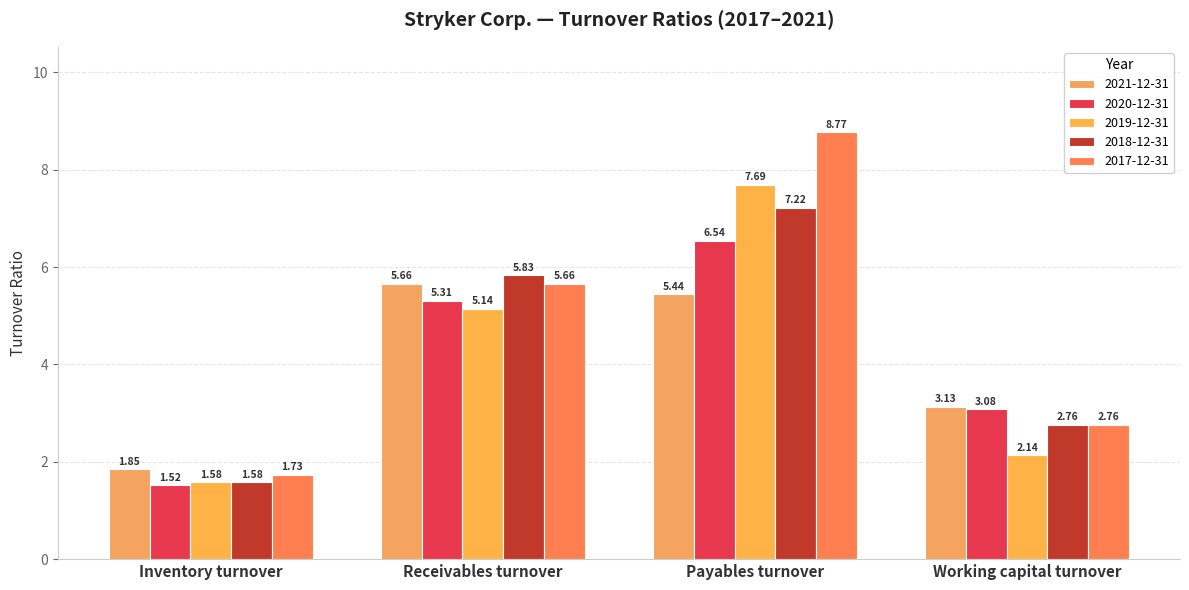

List the series in order of their peak value, lowest first.

2021-12-31, 2020-12-31, 2018-12-31, 2019-12-31, 2017-12-31